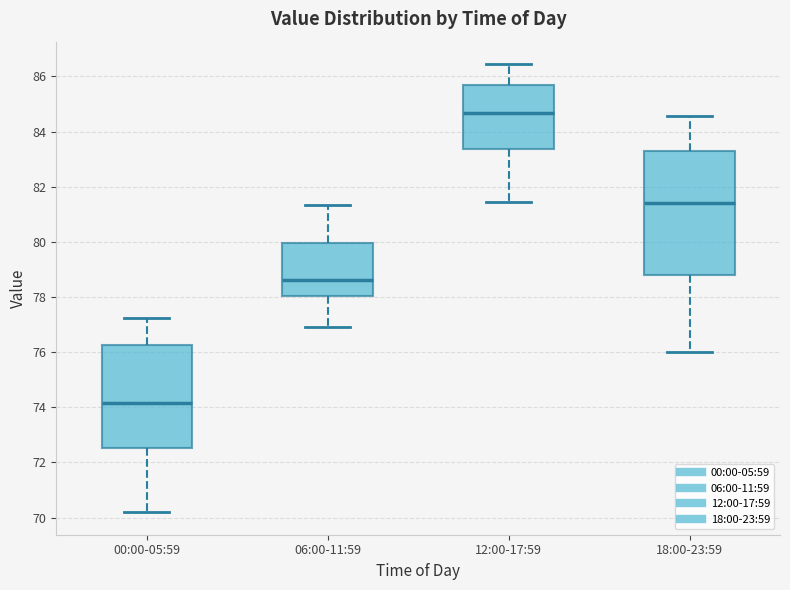

Reading left to right, transcribe this box plot: for each box, give where its median line is, the range the box spans, and where its two whiskers end, as read against the y-axis. The values are not printed on the chart, so give them approximately, as read against the axis.

00:00-05:59: median 74.2, box 72.6 to 76.2, whiskers 70.2 to 77.2
06:00-11:59: median 78.6, box 78.0 to 80.0, whiskers 77.0 to 81.4
12:00-17:59: median 84.6, box 83.4 to 85.6, whiskers 81.4 to 86.4
18:00-23:59: median 81.4, box 78.8 to 83.2, whiskers 76.0 to 84.6